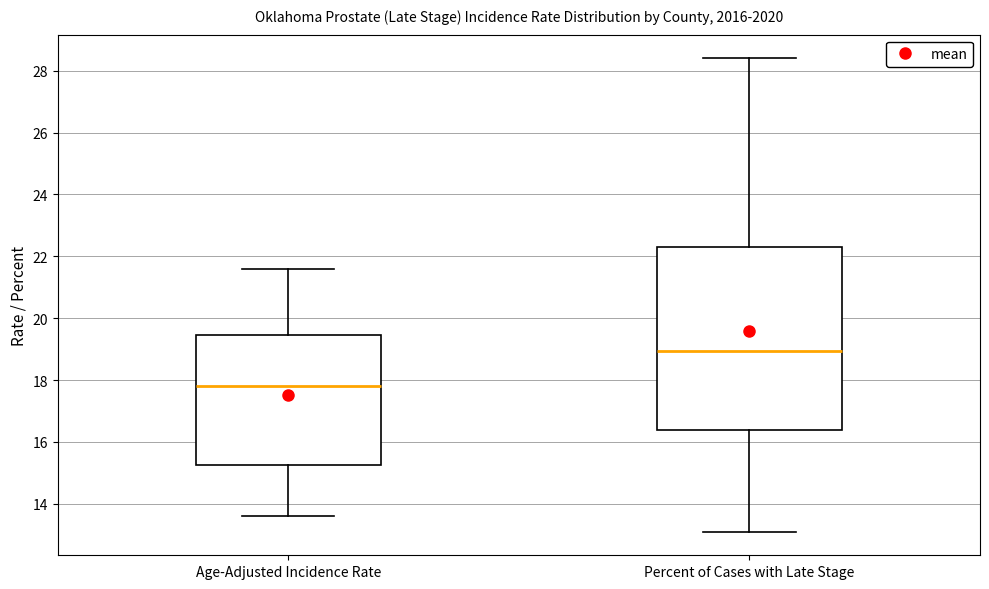

Reading left to right, read every box against the y-axis: the position of its median line, the range the box covers, and the ends of its whiskers. The values are not printed on the chart, so give them approximately, as read against the axis.

Age-Adjusted Incidence Rate: median 17.8, box 15.2 to 19.4, whiskers 13.6 to 21.6
Percent of Cases with Late Stage: median 19.0, box 16.4 to 22.4, whiskers 13.2 to 28.4